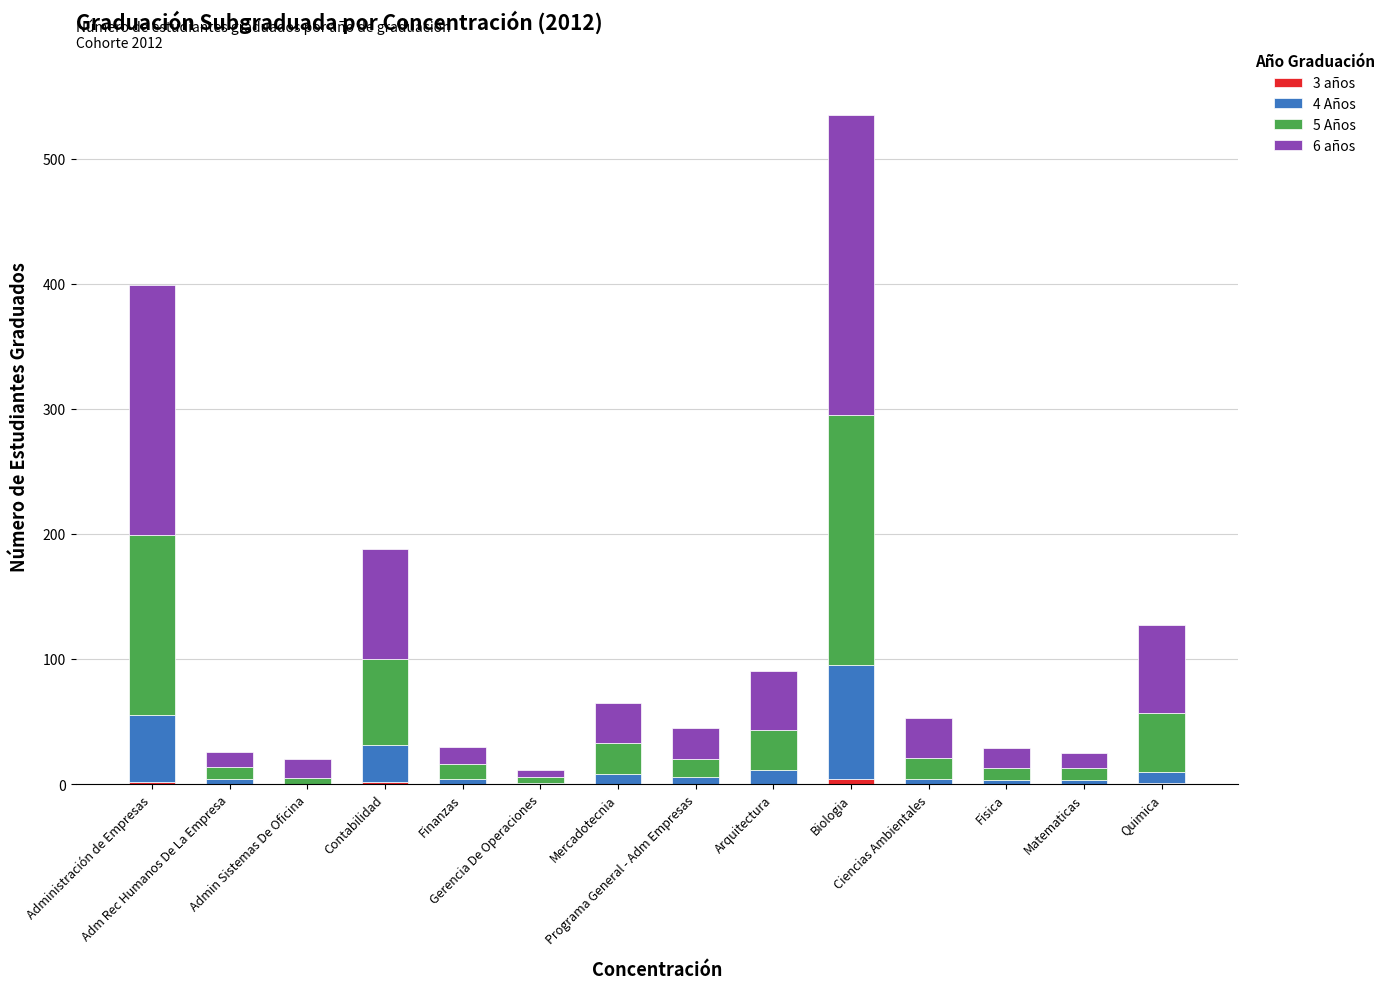

True or false: 5 Años has a value of 43 at Arquitectura.

False